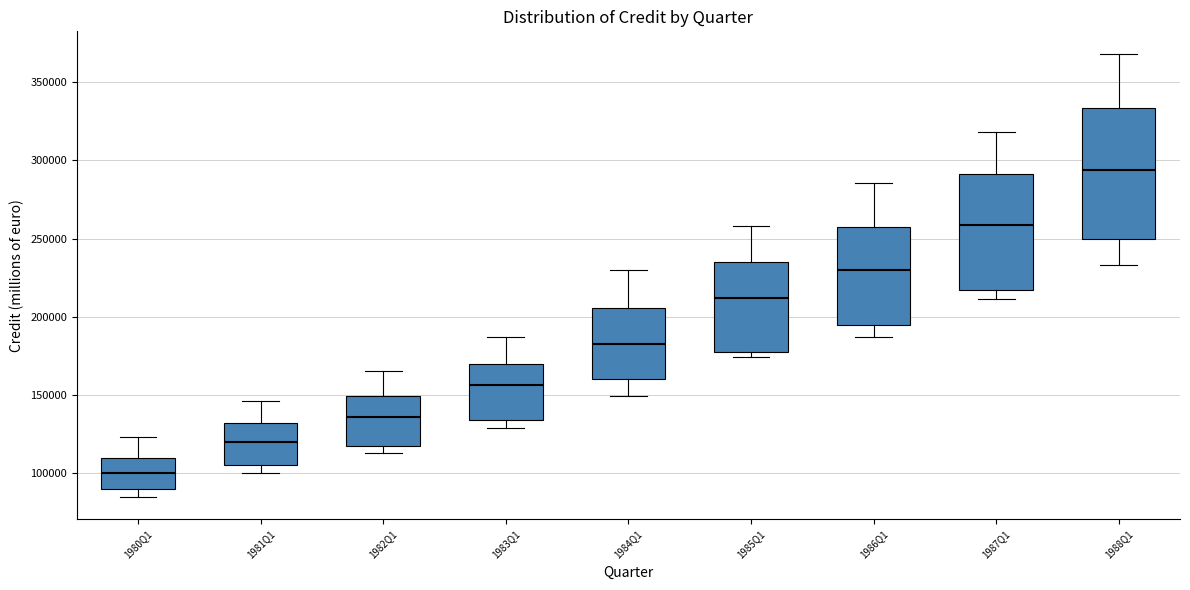

Comparing the boxes themselves (not the whiskers), which one is the tallest?

1988Q1